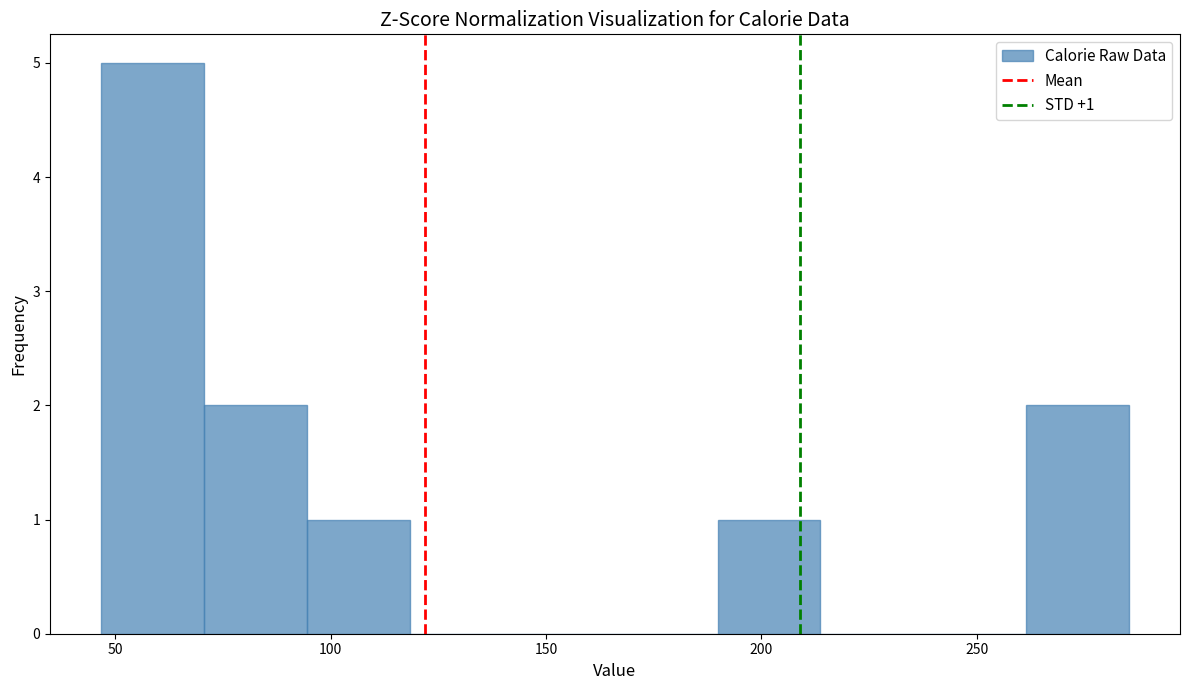

Over which range of the x-axis is the bar tallest?

45 to 70